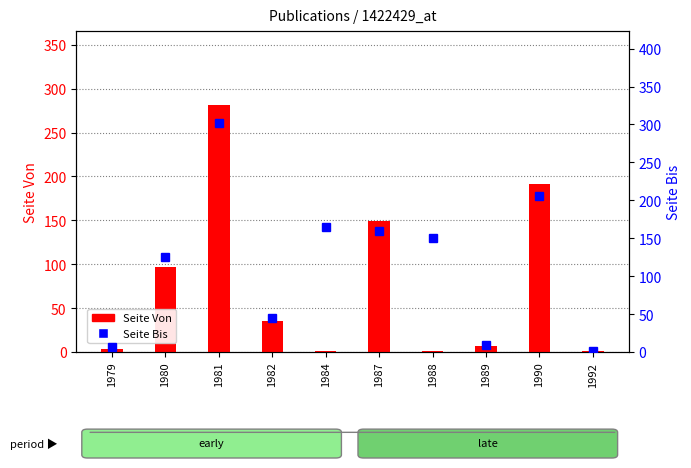

At which category is the sum across all series the highest?

1981